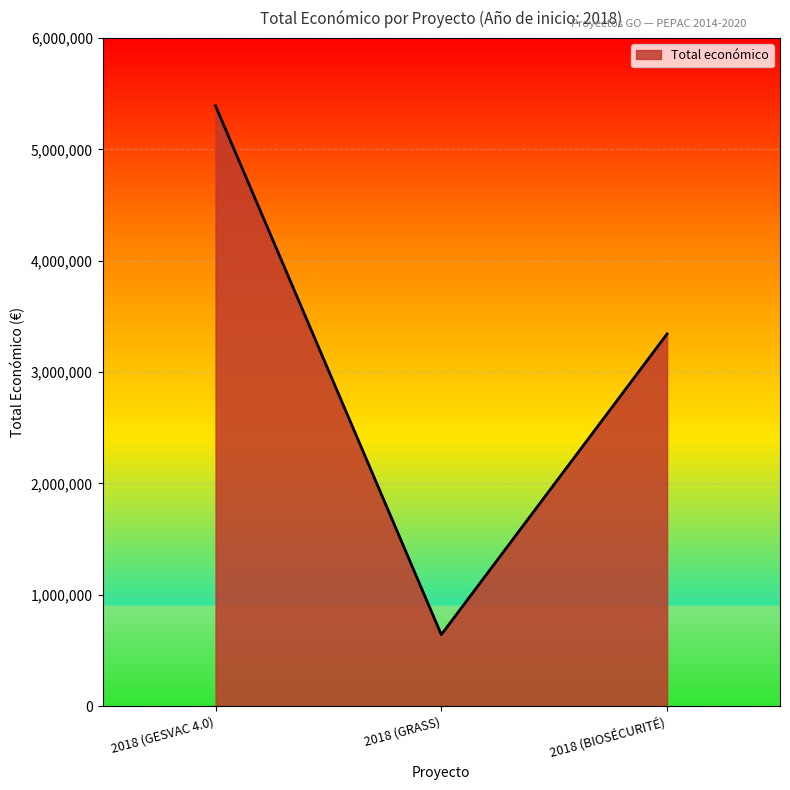

Is it true that the value at 2018 (GRASS) is 1101127?

False